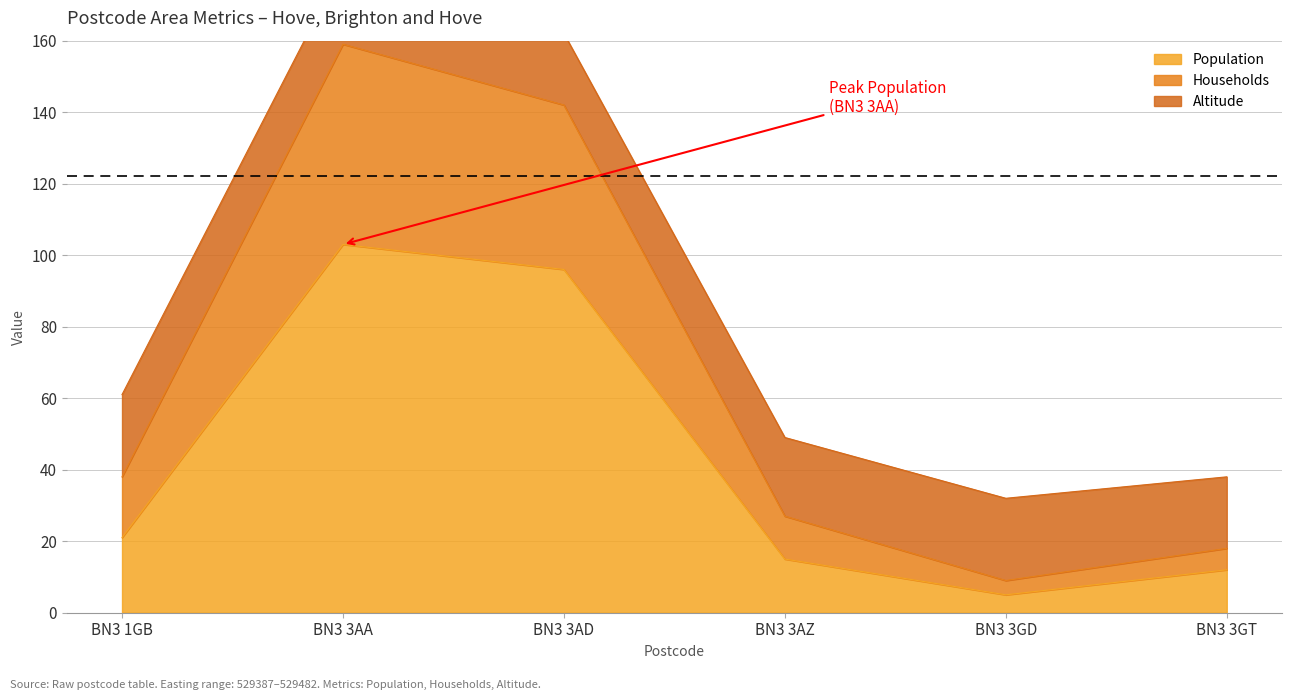

The value of Population at BN3 3GT is 7. True or false?

False